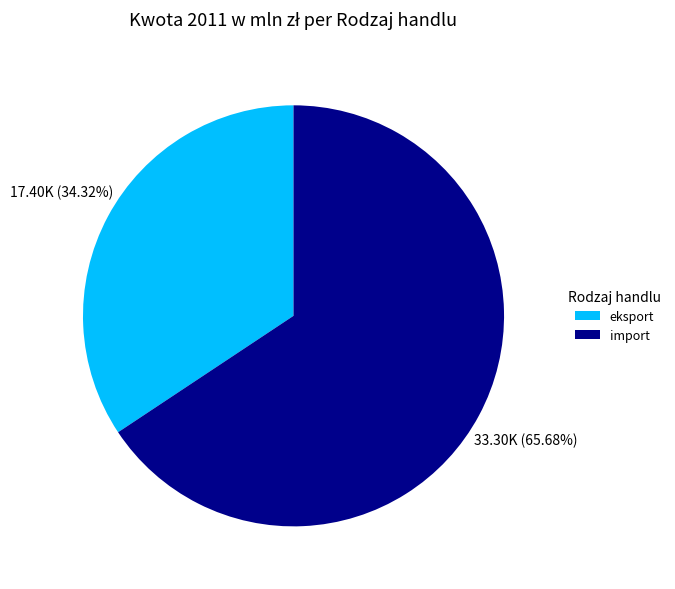

The eksport slice represents 20% of the pie. True or false?

False